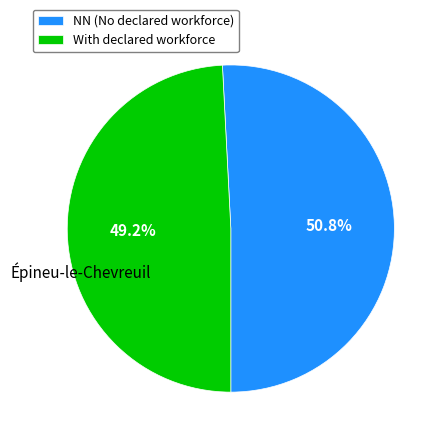

Rank the categories by value from highest to lowest.

NN (No declared workforce), With declared workforce